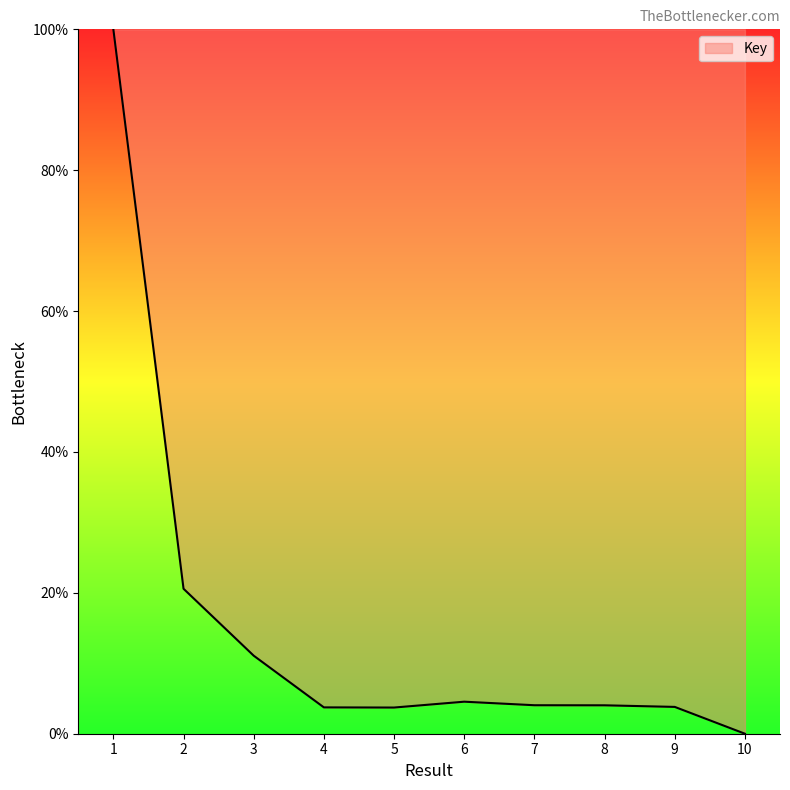

Does the chart display data point markers on the line(s)?

No